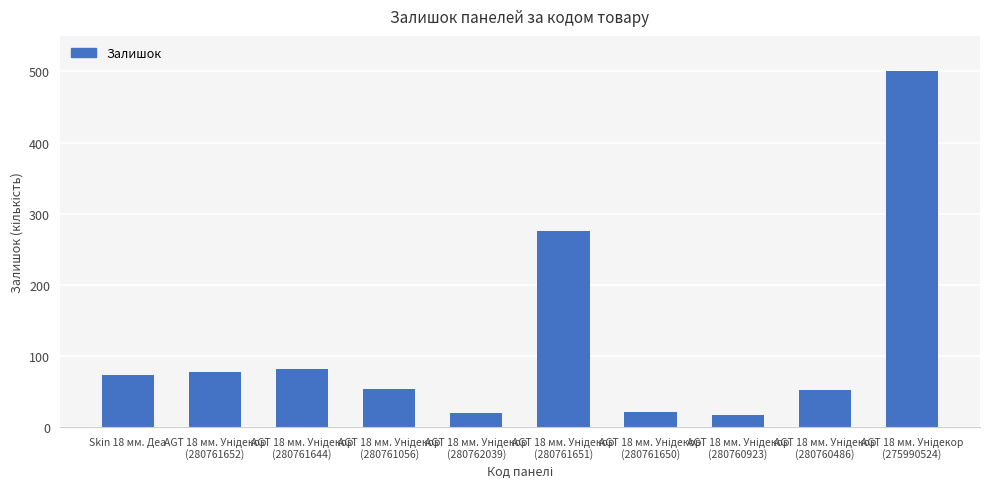

What is the maximum value shown in the chart?

501